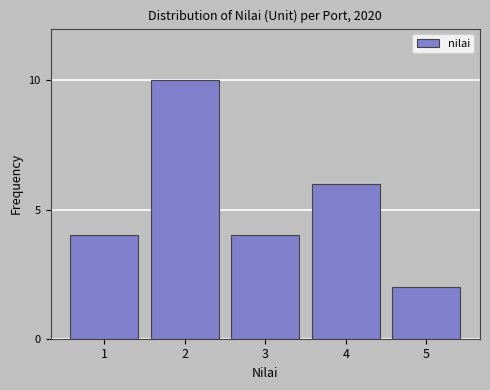

Reading left to right, list all the values displayed in this chart.

4	10	4	6	2